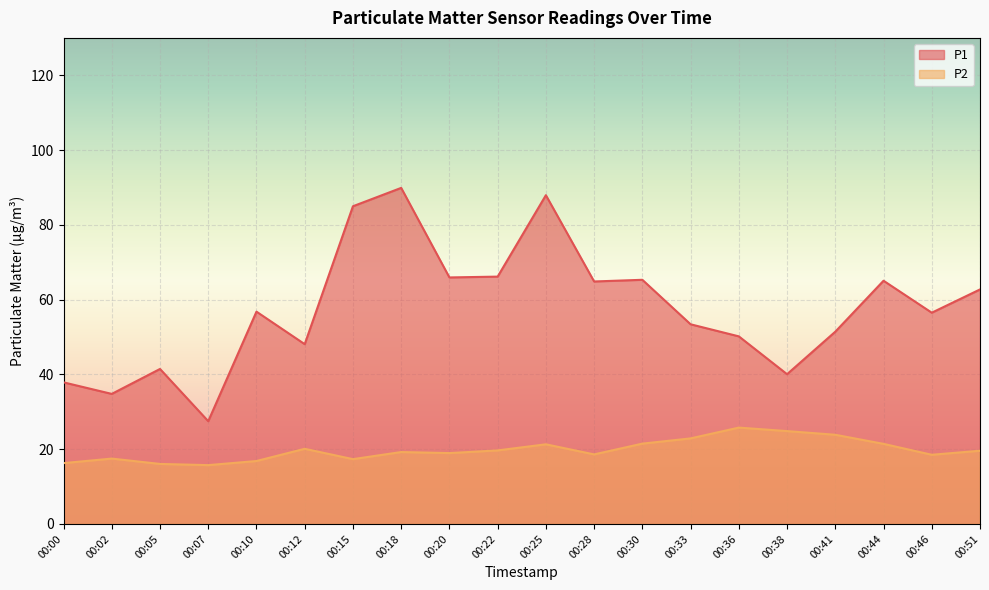

True or false: P1 and P2 intersect in this chart.

False